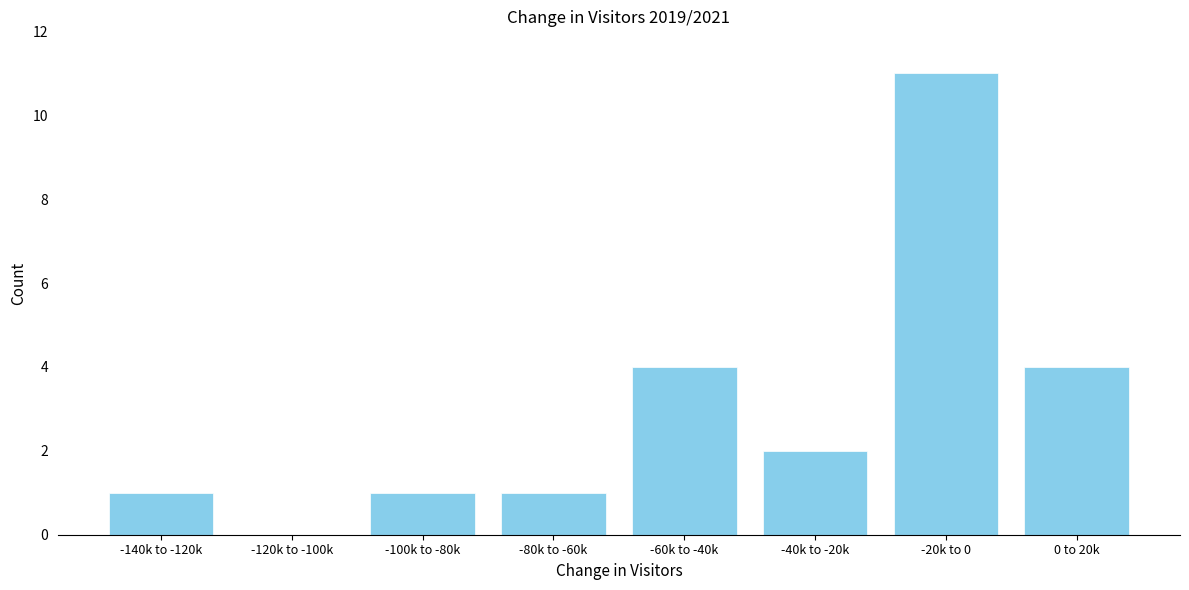

Reading left to right, transcribe all the data shown in this chart.

-140k to -120k=1	-120k to -100k=0	-100k to -80k=1	-80k to -60k=1	-60k to -40k=4	-40k to -20k=2	-20k to 0=11	0 to 20k=4